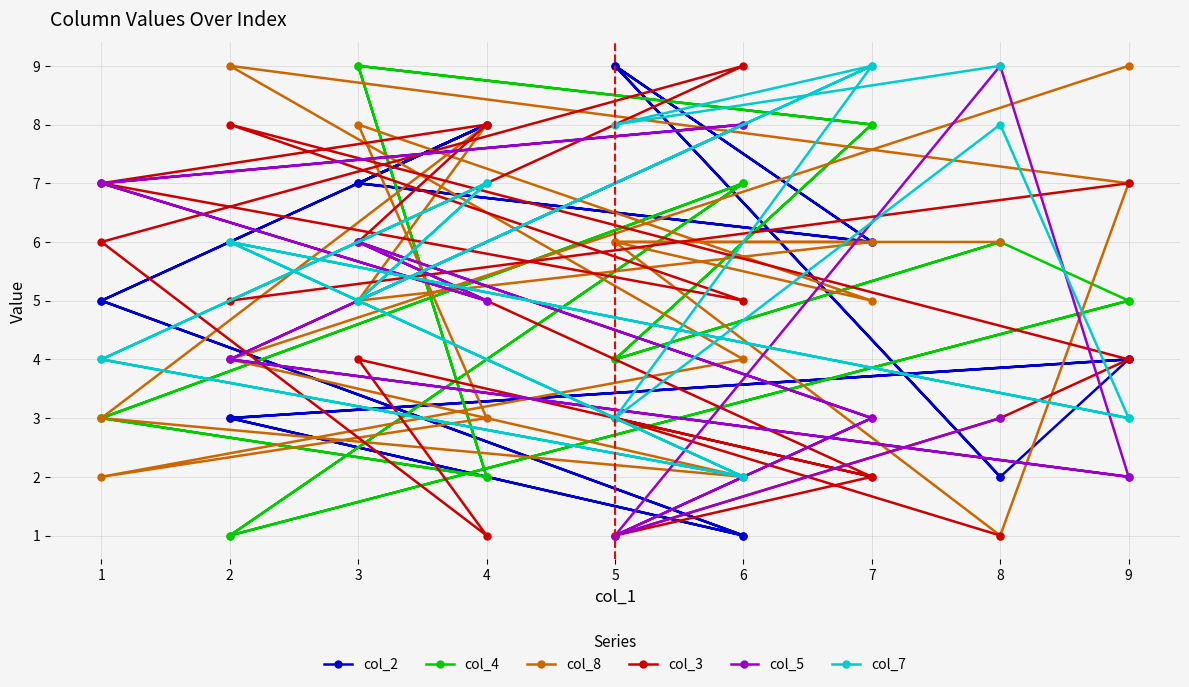

Between which two adjacent categories do col_8 and col_7 first intersect?

7 and 3